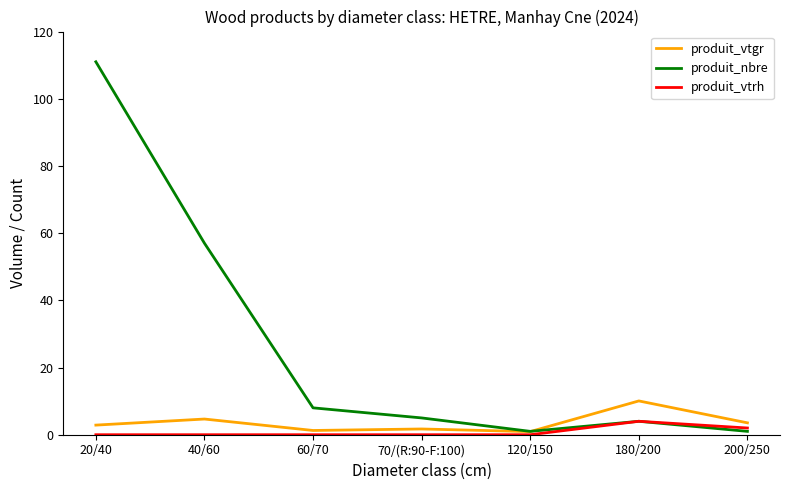

At which category is the sum across all series the highest?

20/40